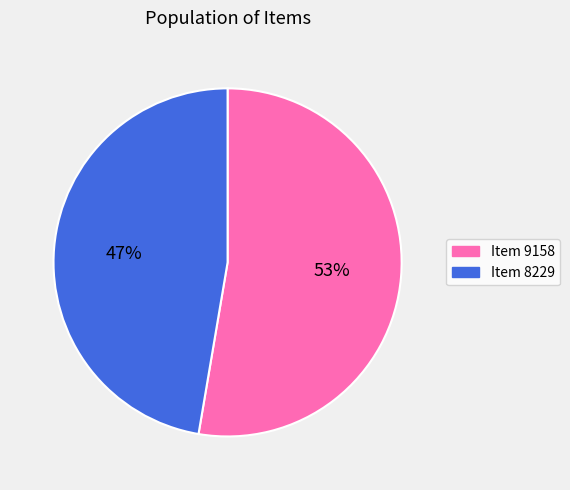

How many segments does this pie chart have?

2